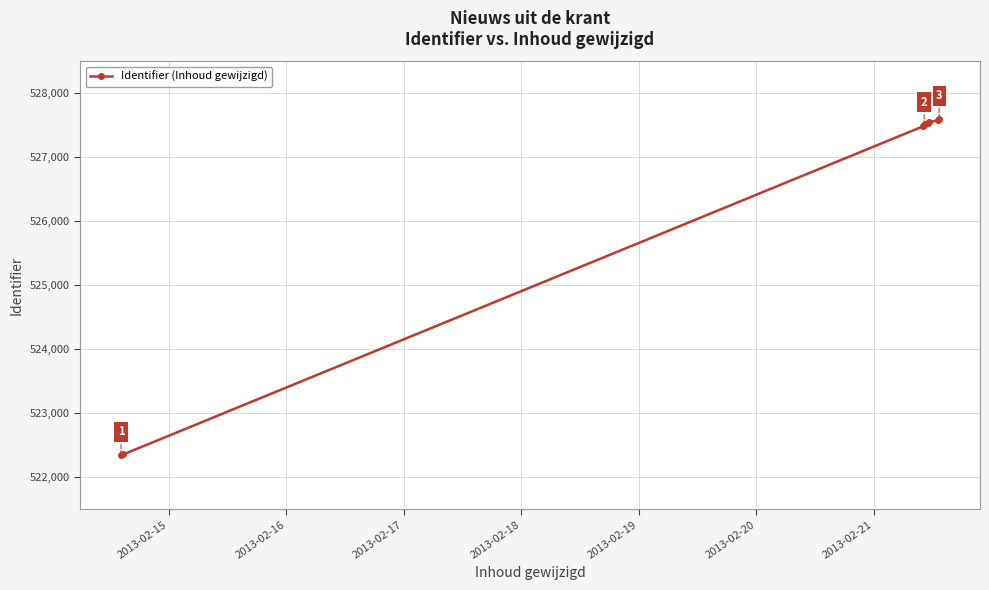

What is the sum of all values?

4737480